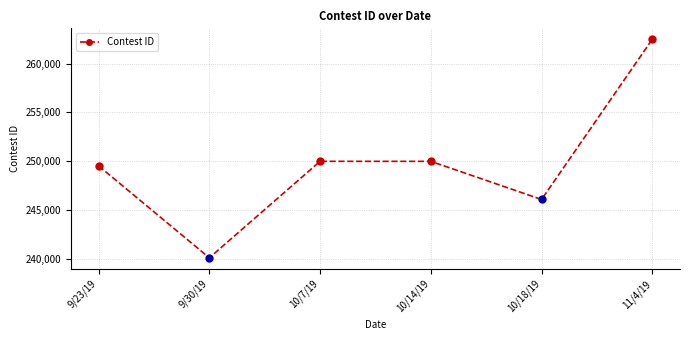

Is this an area chart (filled region under the line)?

No